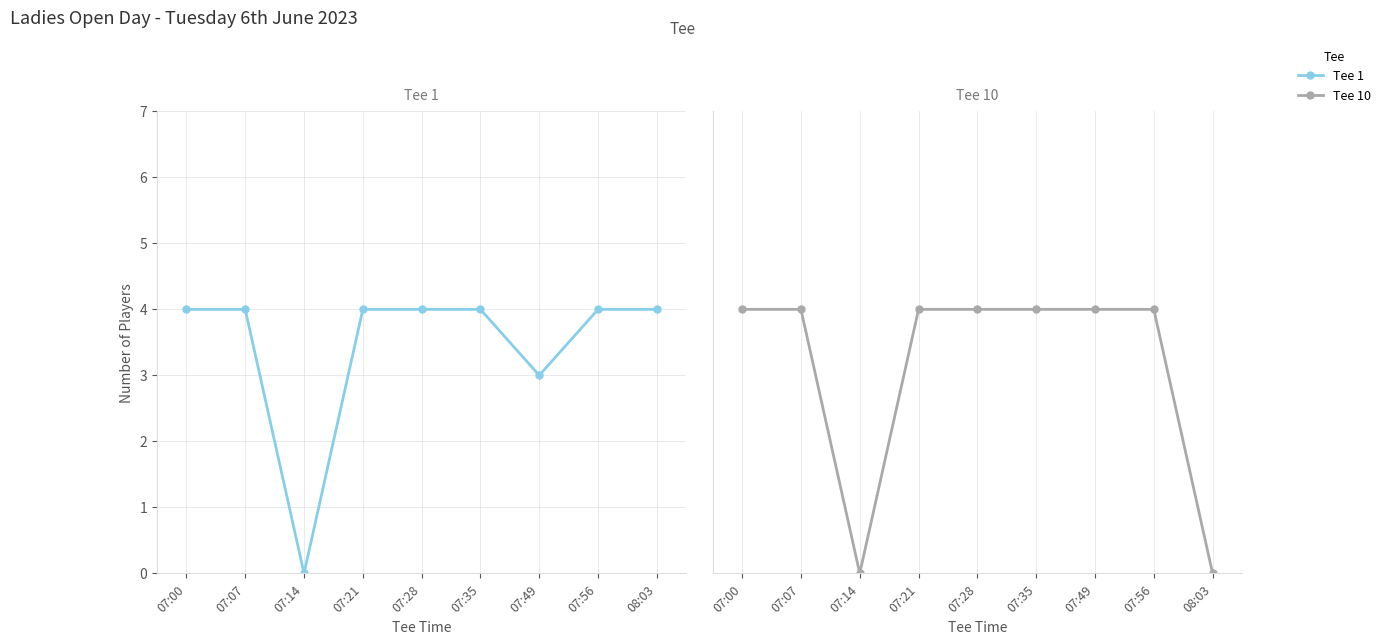

What is the difference between the Tee 10 values at 07:14 and 07:28?

4